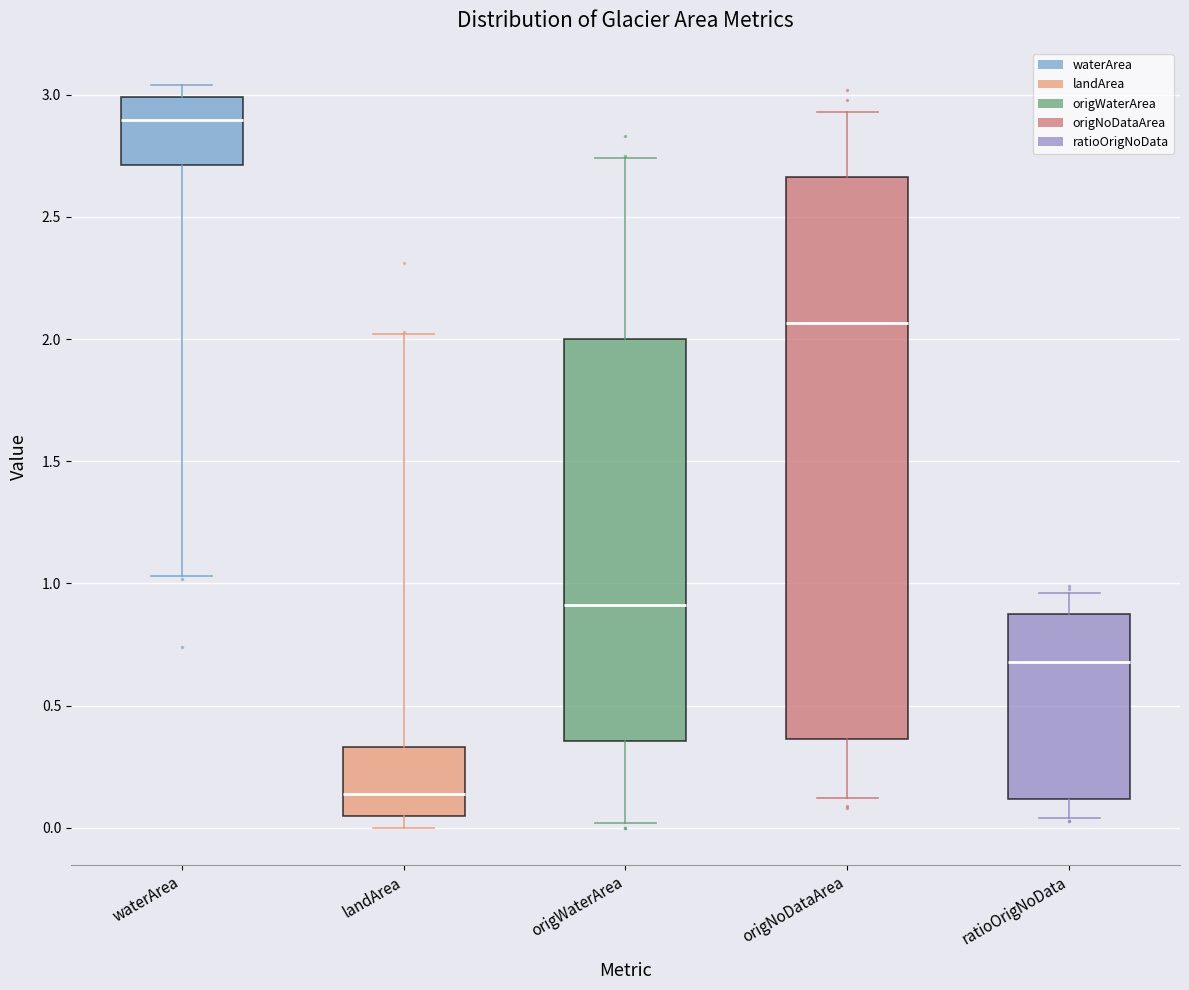

Reading left to right, transcribe this box plot: for each box, give where its median line is, the range the box spans, and where its two whiskers end, as read against the y-axis. The values are not printed on the chart, so give them approximately, as read against the axis.

waterArea: median 2.90, box 2.70 to 3.00, whiskers 1.05 to 3.05
landArea: median 0.15, box 0.05 to 0.35, whiskers 0.00 to 2.00
origWaterArea: median 0.90, box 0.35 to 2.00, whiskers 0.00 to 2.75
origNoDataArea: median 2.05, box 0.35 to 2.65, whiskers 0.10 to 2.95
ratioOrigNoData: median 0.70, box 0.10 to 0.85, whiskers 0.05 to 0.95